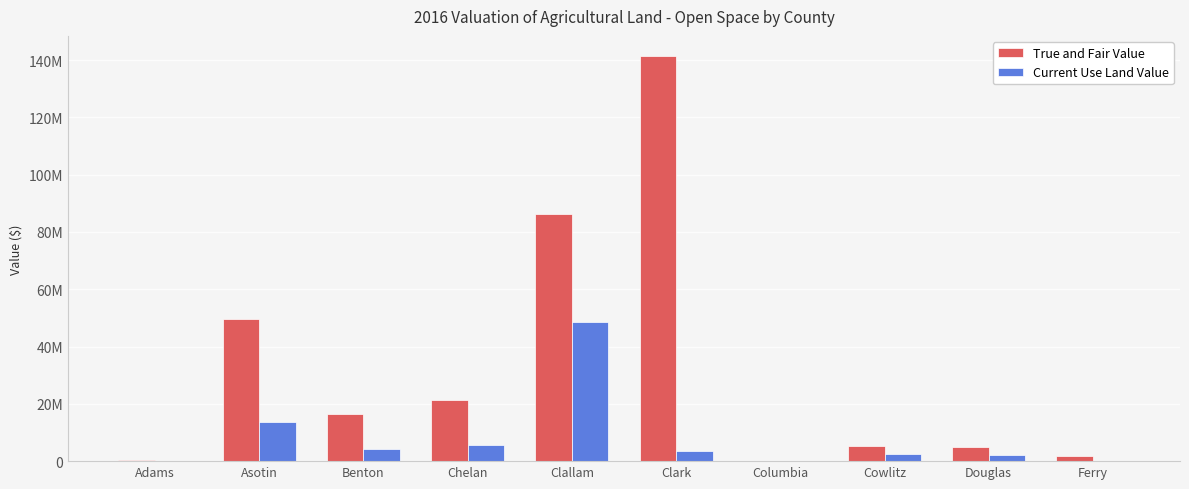

At how many categories does at least one series exceed 80704198?

2